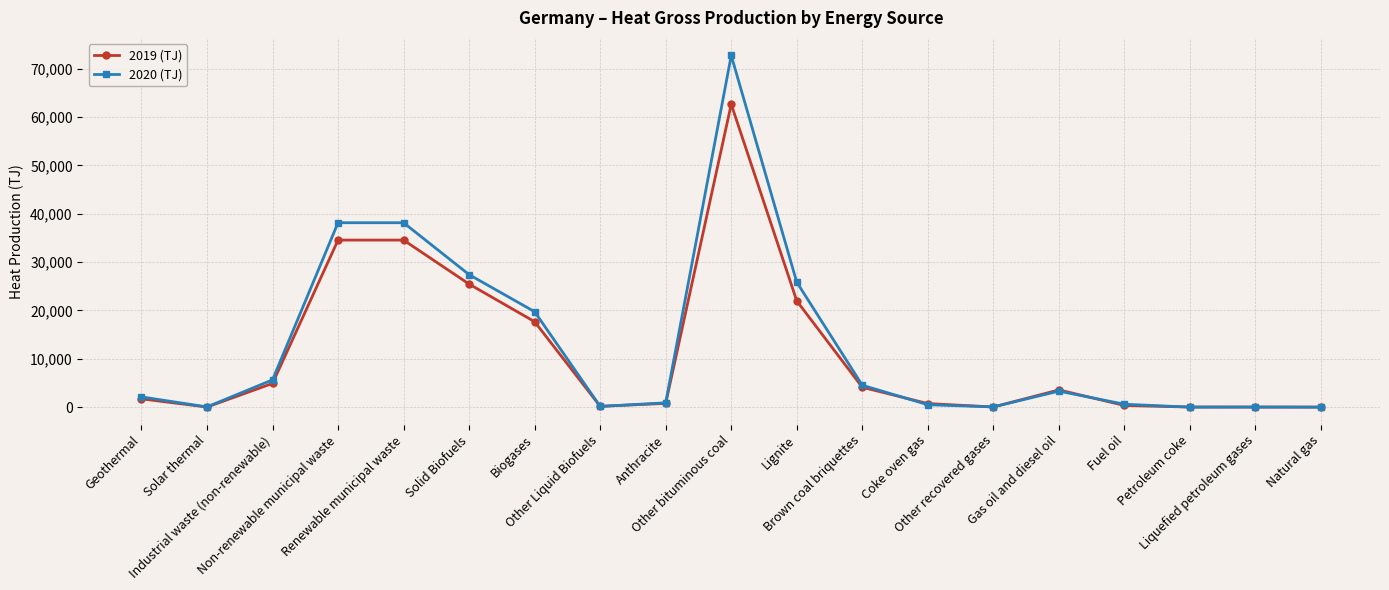

What is the total value across all series at Other recovered gases?

78